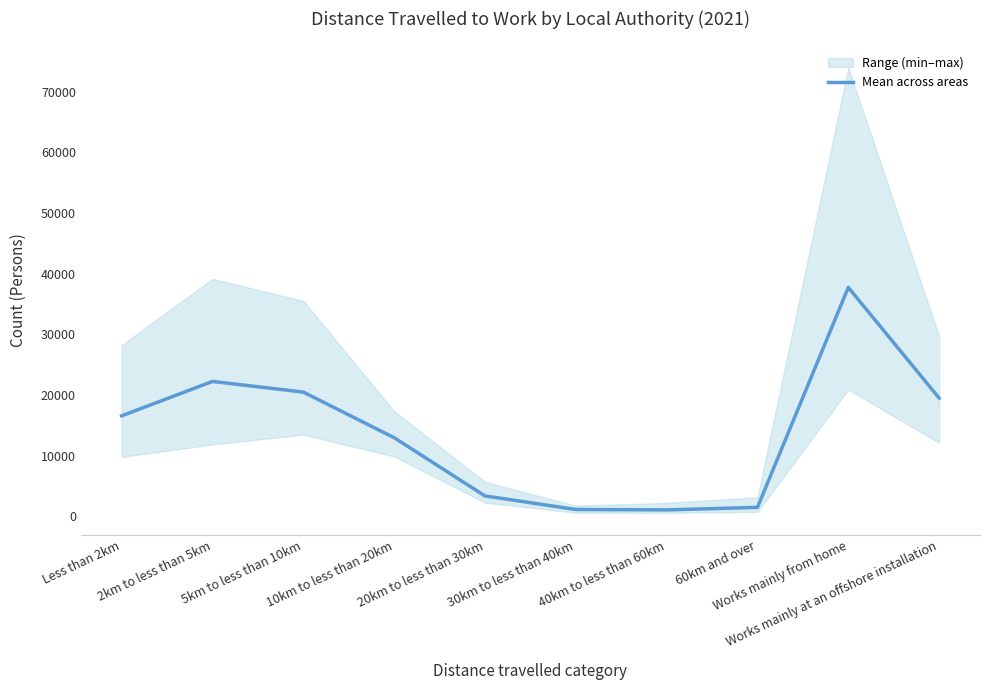

Does the chart display data point markers on the line(s)?

No